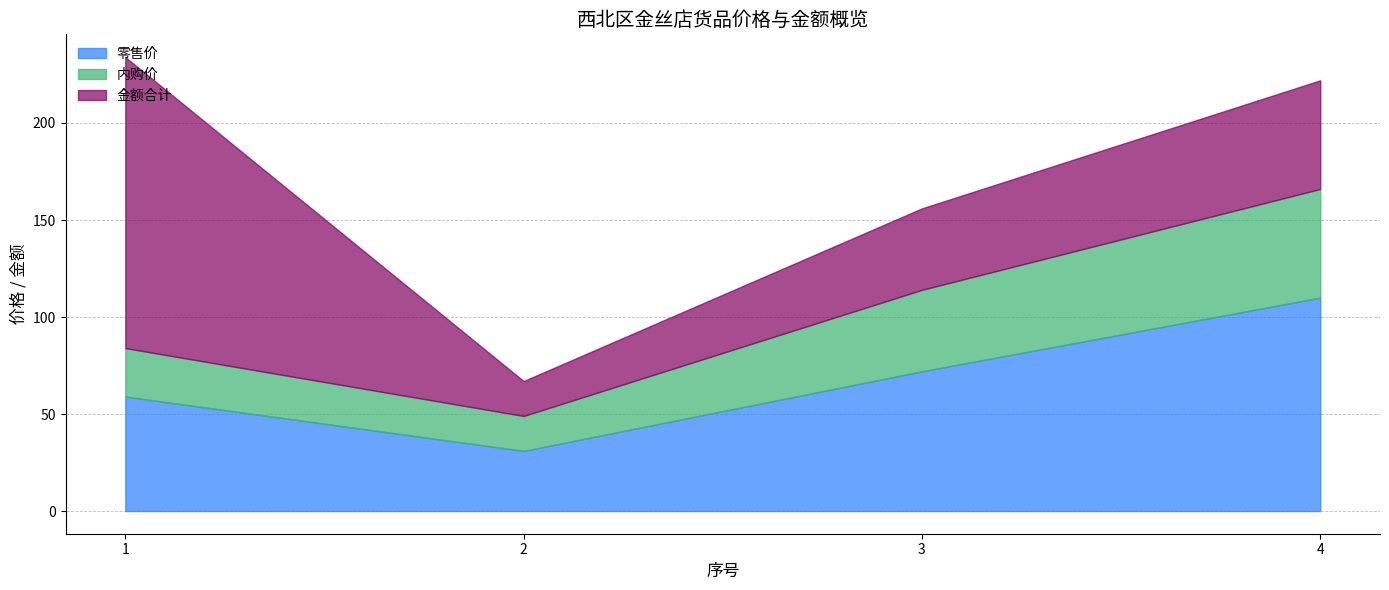

Which label corresponds to the smallest value in the chart?

2